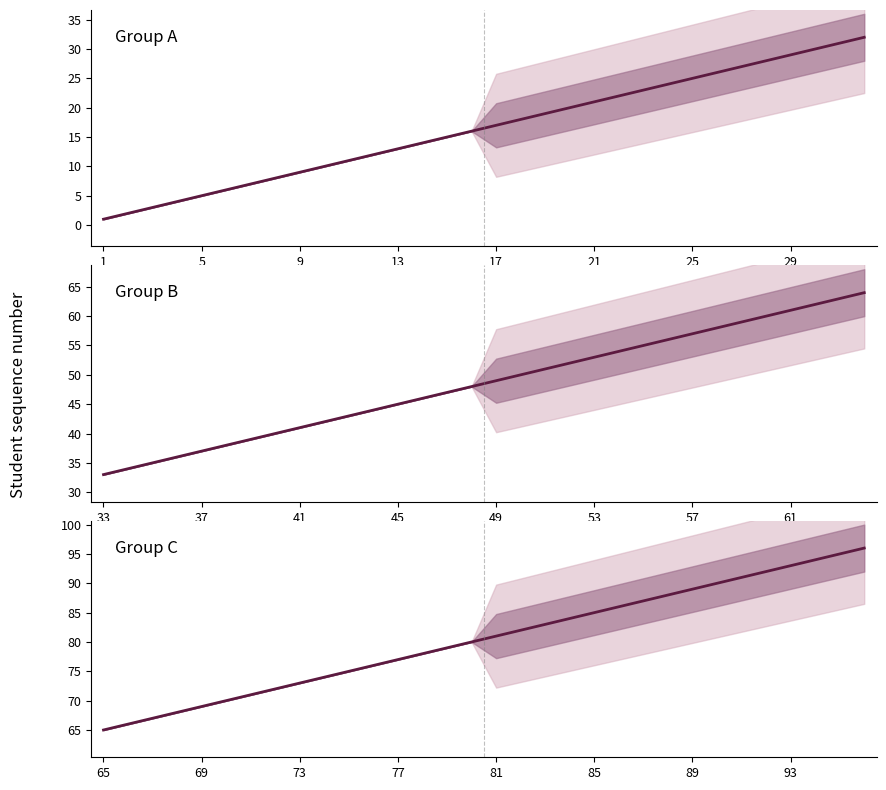

What is the value of the Group B point at the 3rd from the left?

35